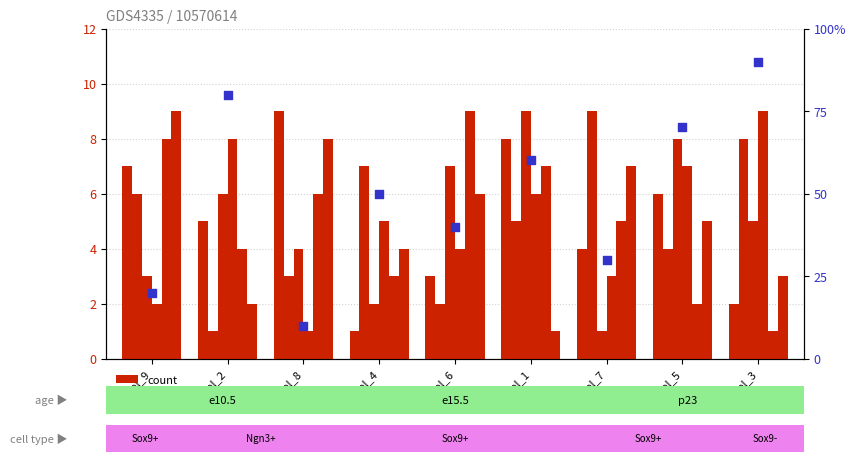

Is the value of col_4 at col_4 greater than the value of col_5 at col_6?

No